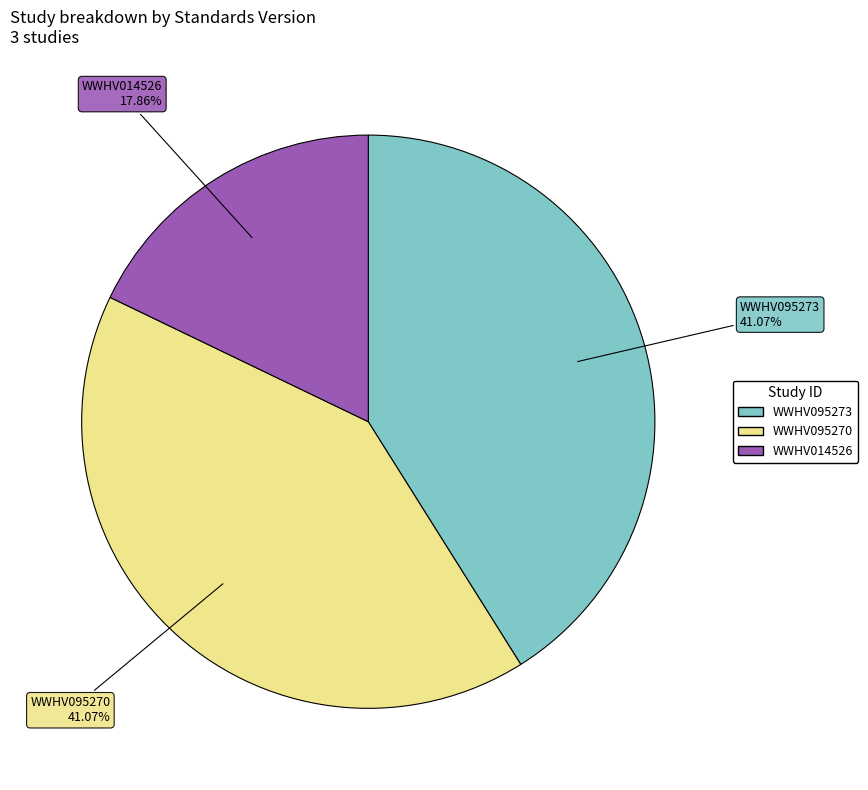

What is the smallest slice in the pie chart?

WWHV014526